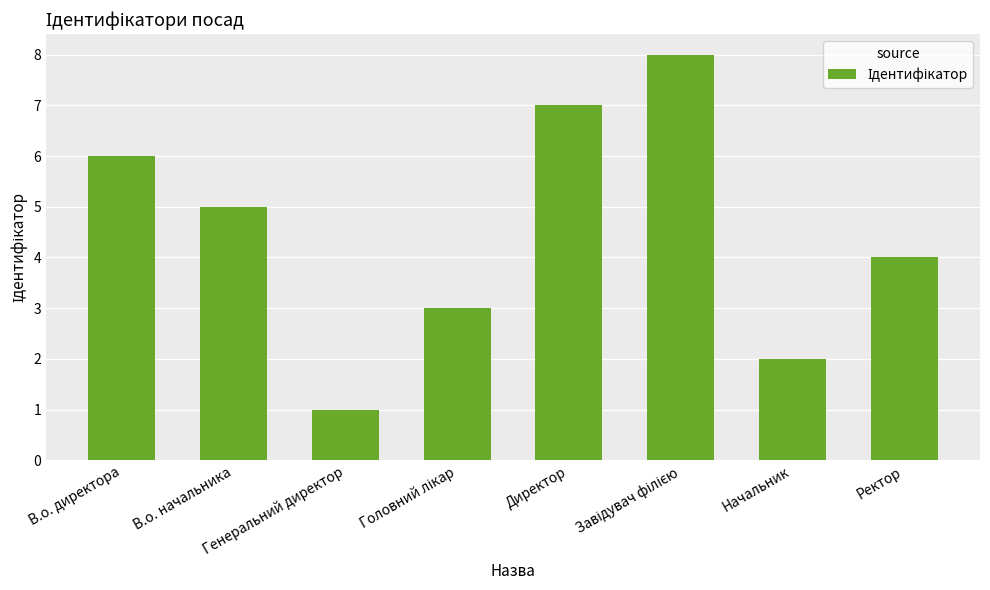

How many series are shown in this chart?

1